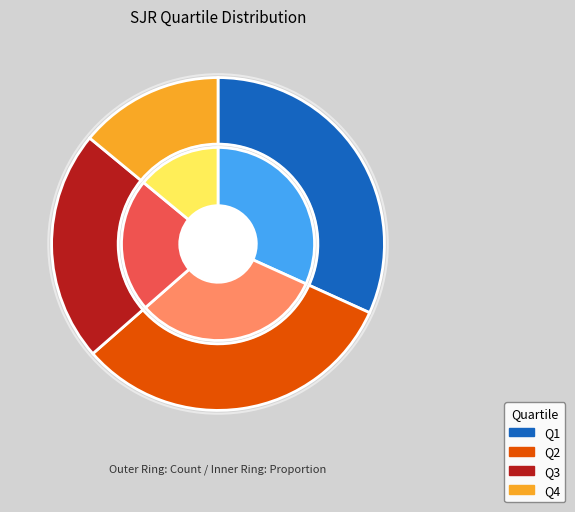

The Q1 slice represents 32% of the pie. True or false?

True